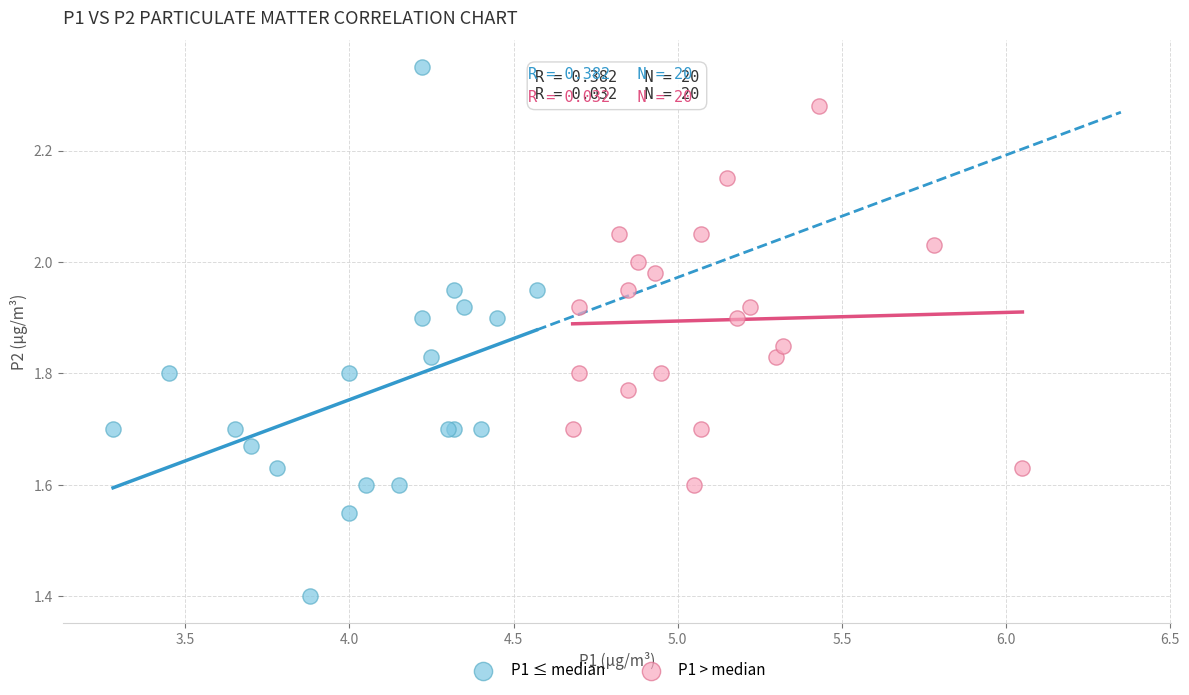

What are all the series names shown in the legend?

P1 ≤ median, P1 > median